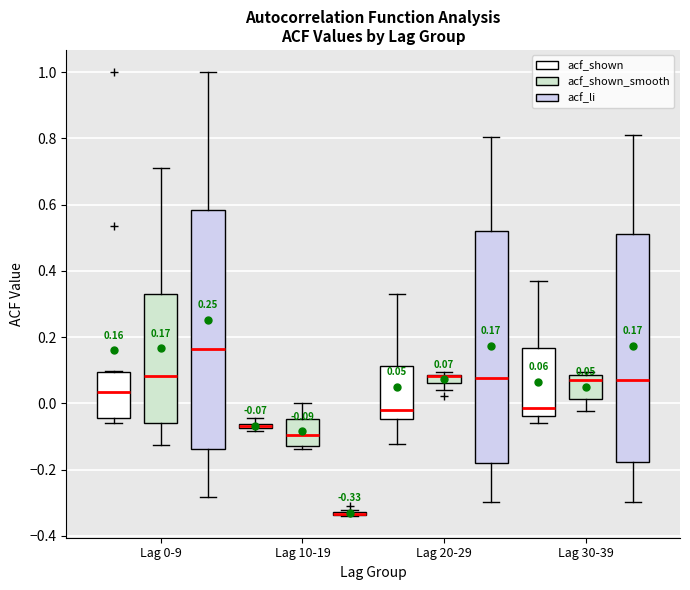

Comparing the boxes themselves (not the whiskers), which one is the tallest?

Lag 0-9 (acf_li)